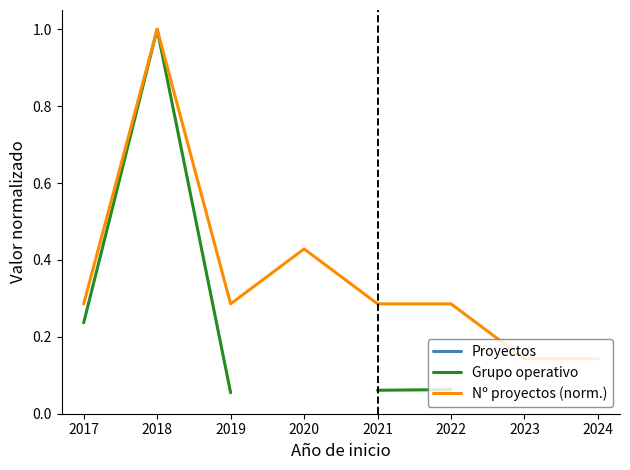

What is the average value of the Nº proyectos (norm.) series?

0.4